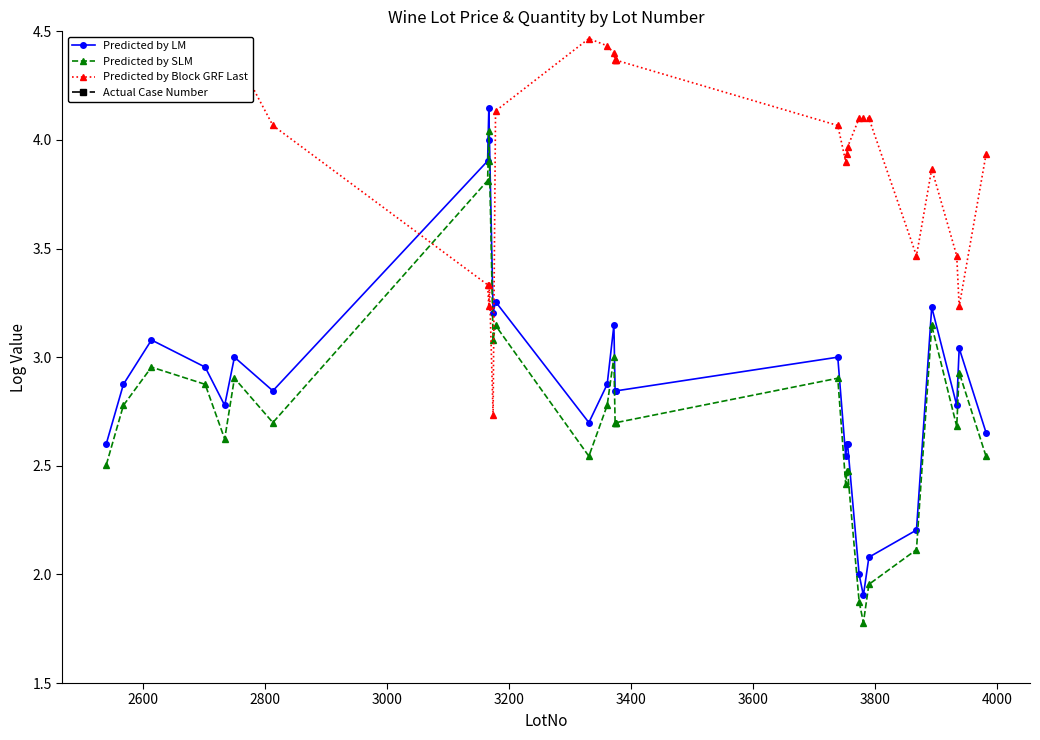

Reading left to right, extract all data points from this chart.

Predicted by LM: 2.6	2.9	3.1	3.0	2.8	3.0	2.8	3.9	4.1	4.0	3.2	3.3	2.7	2.9	3.1	2.8	2.8	2.8	3.0	2.5	2.6	2.6	2.0	1.9	2.1	2.2	3.2	2.8	3.0	2.7
Predicted by SLM: 2.5	2.8	3.0	2.9	2.6	2.9	2.7	3.8	4.0	3.9	3.1	3.1	2.5	2.8	3.0	2.7	2.7	2.7	2.9	2.4	2.5	2.5	1.9	1.8	2.0	2.1	3.1	2.7	2.9	2.5
Predicted by Block GRF Last: 4.4	4.4	4.4	4.3	4.4	4.4	4.1	3.3	3.2	3.3	2.7	4.1	4.5	4.4	4.4	4.4	4.4	4.4	4.1	3.9	3.9	4.0	4.1	4.1	4.1	3.5	3.9	3.5	3.2	3.9
Actual Case Number: 0.3	0.0	0.3	1.1	0.3	1.1	0.8	1.4	1.1	1.1	0.8	0.8	1.1	0.5	0.5	1.1	1.1	1.1	1.1	0.8	1.0	1.0	0.0	0.6	0.3	0.3	0.8	1.0	0.3	0.5